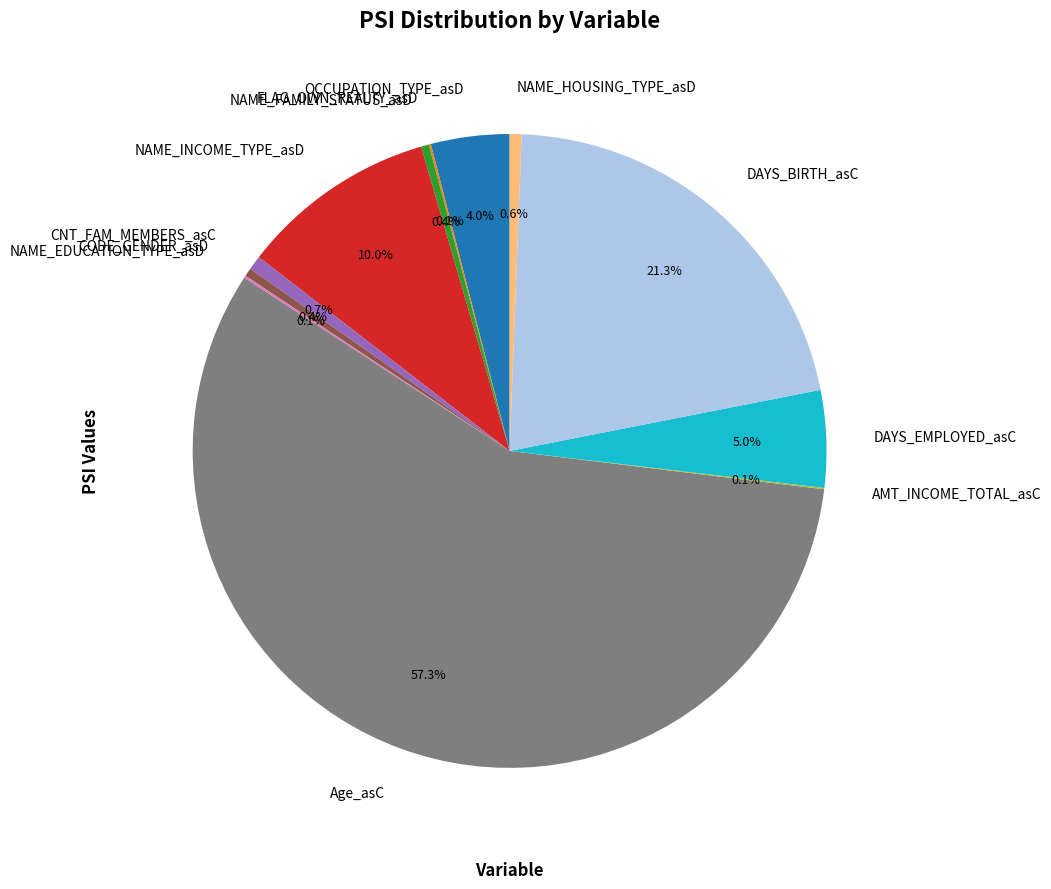

True or false: NAME_INCOME_TYPE_asD accounts for 10% of the total.

True